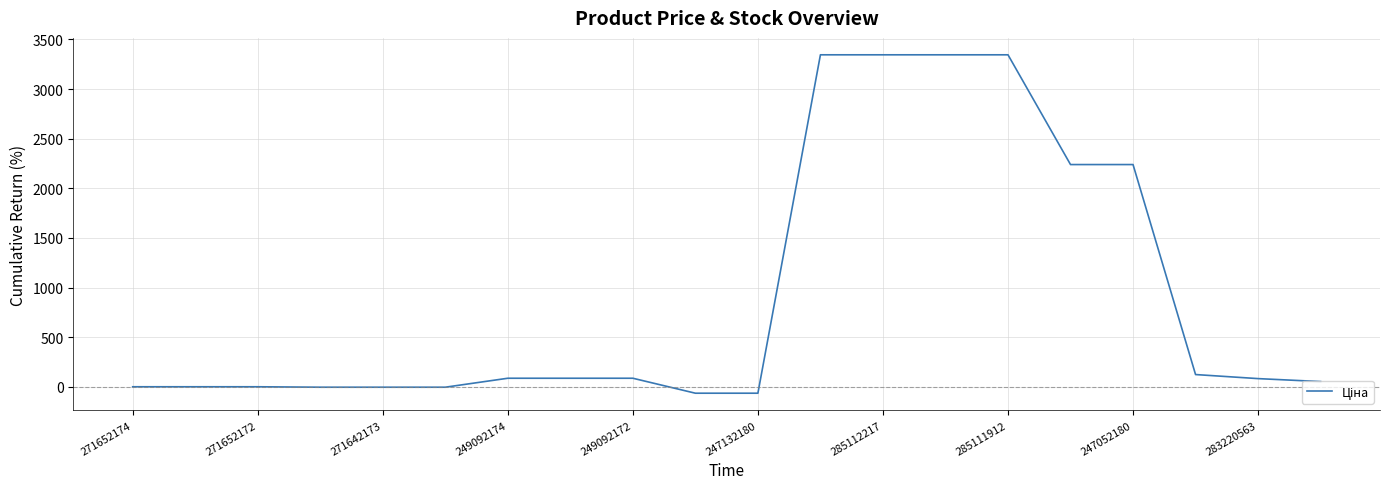

What is the maximum value shown in the chart?

3344.7